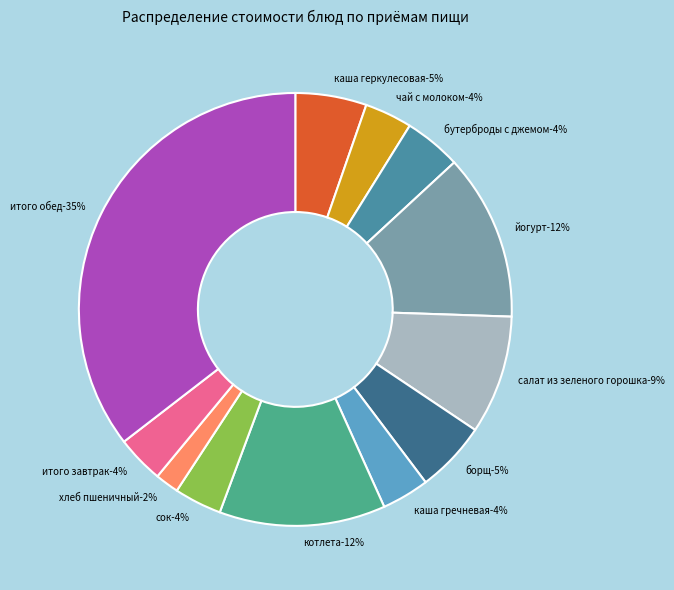

How much of the chart is everything except котлета?

87.6%